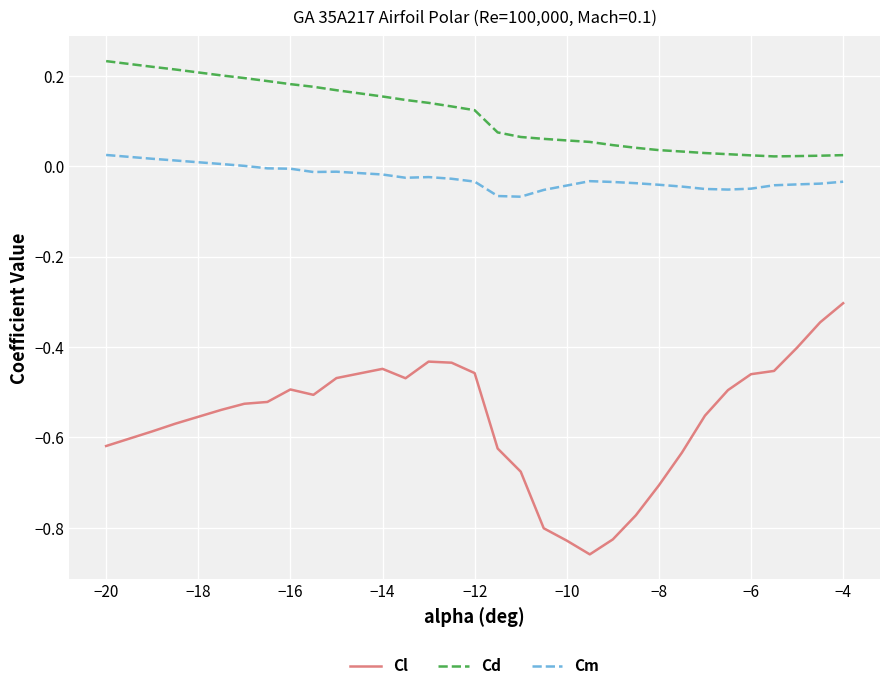

What is the difference between the maximum and minimum values in the Cl series?

0.6